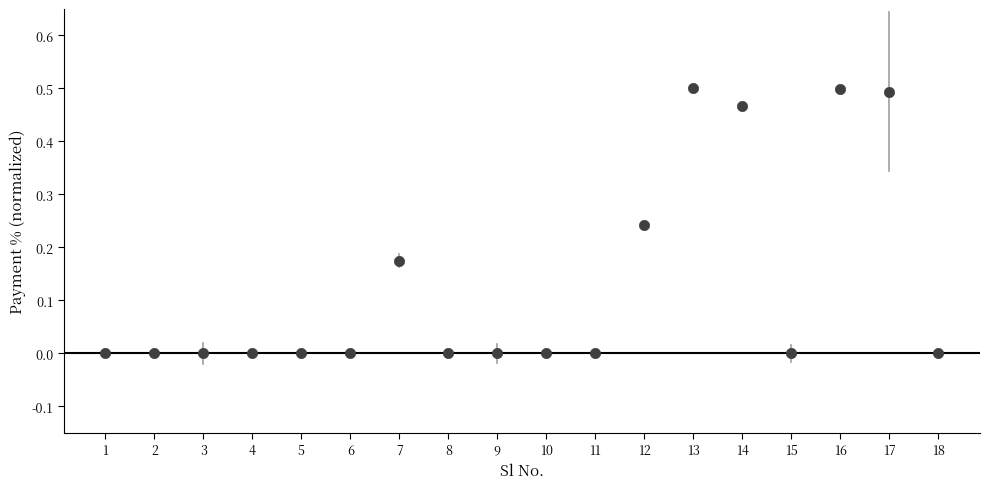

What is the range of X values (max minus min)?

17.0